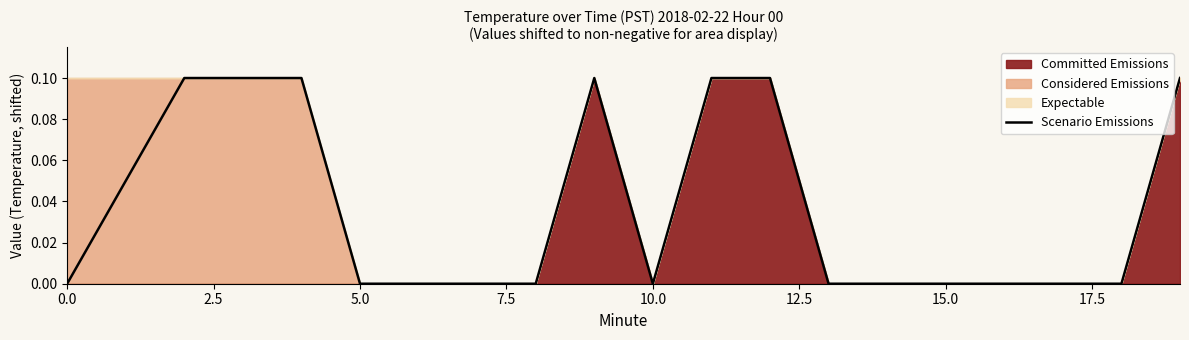

What is the difference between the maximum and minimum values?

0.1